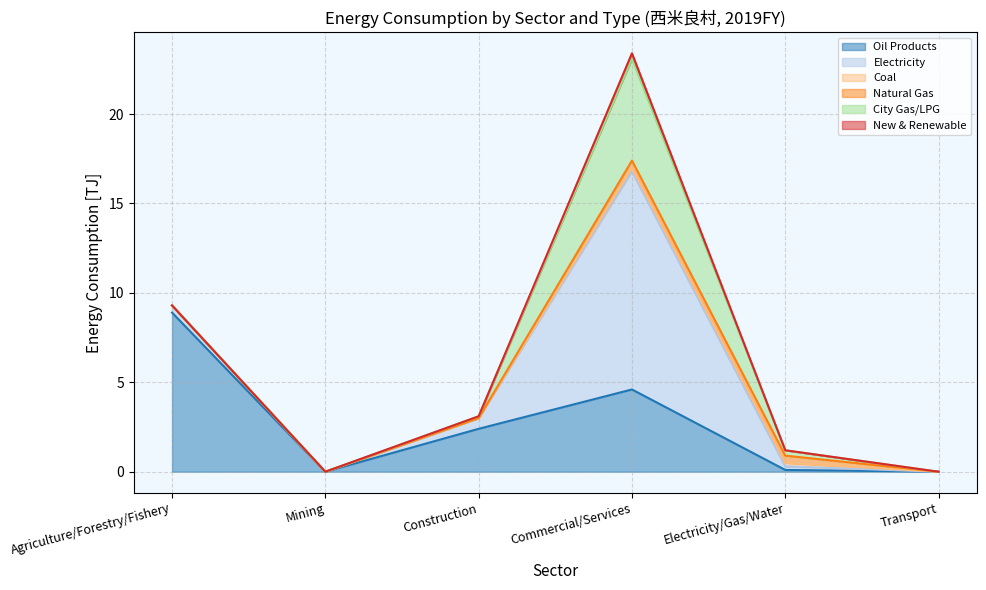

What are all the series names shown in the legend?

Oil Products, Electricity, Coal, Natural Gas, City Gas/LPG, New & Renewable